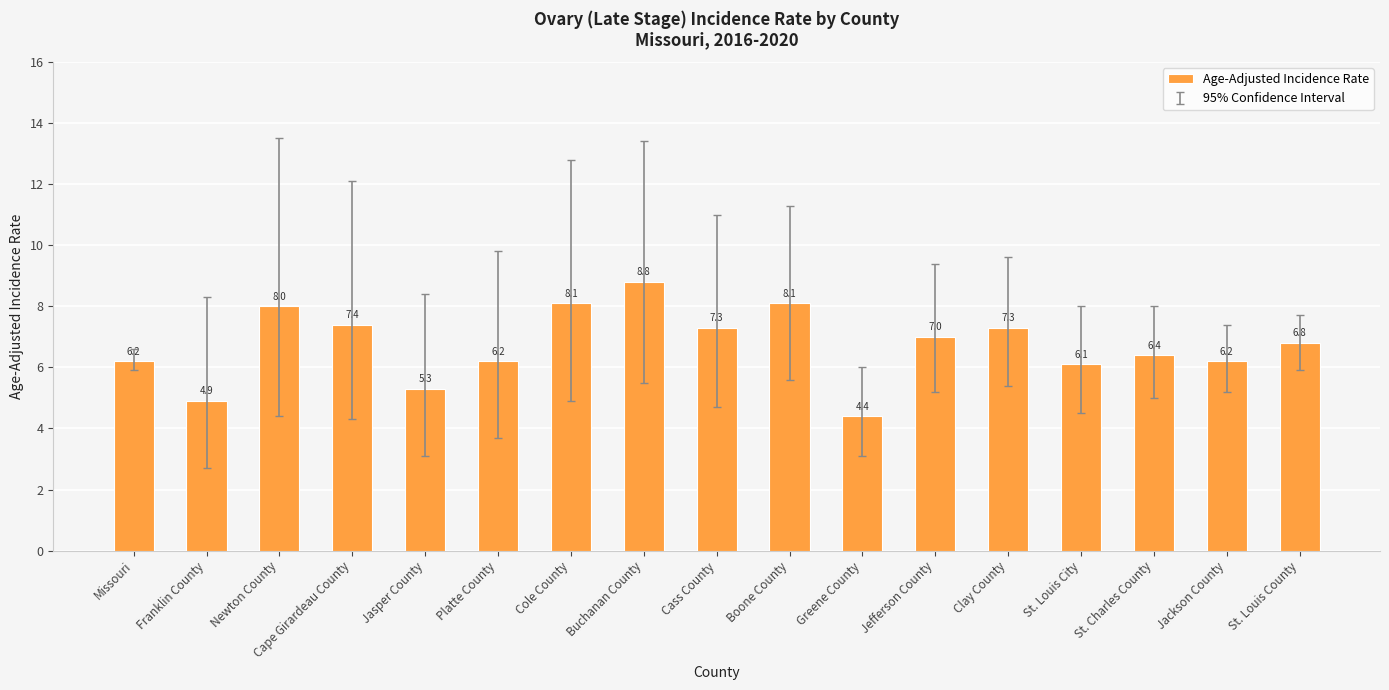

The chart shows a value of 8.8 at Buchanan County. True or false?

True